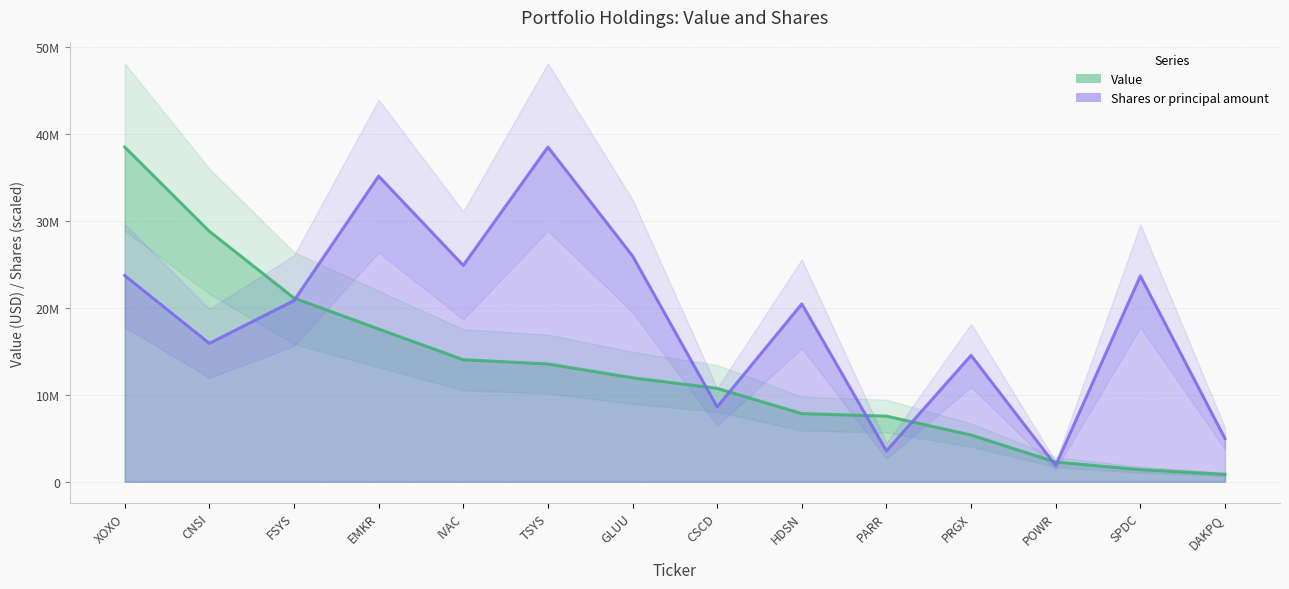

True or false: Shares or principal amount and Value intersect in this chart.

True